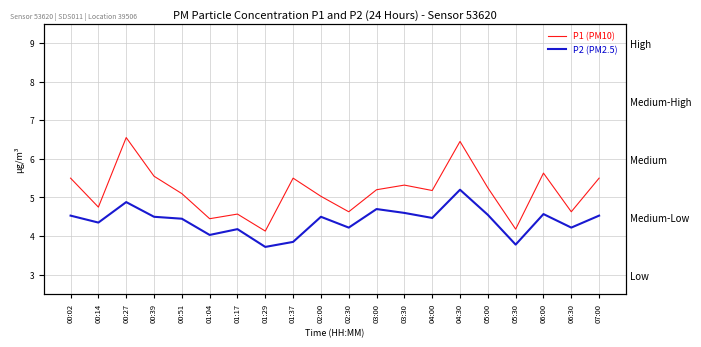

How many interior local peaks does the P2 (PM2.5) series have?

6